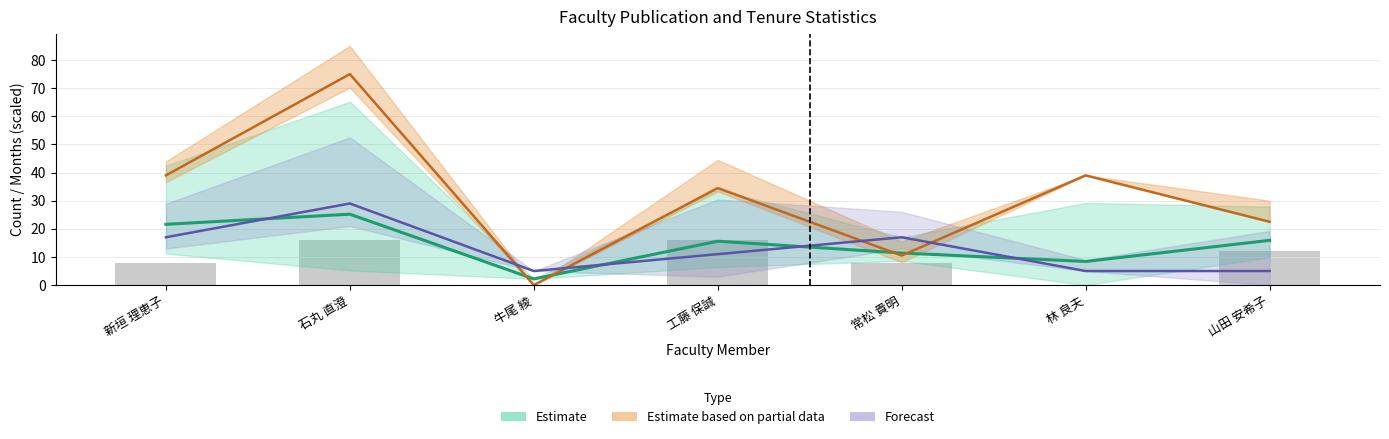

What is the maximum value shown in the chart?

75.0